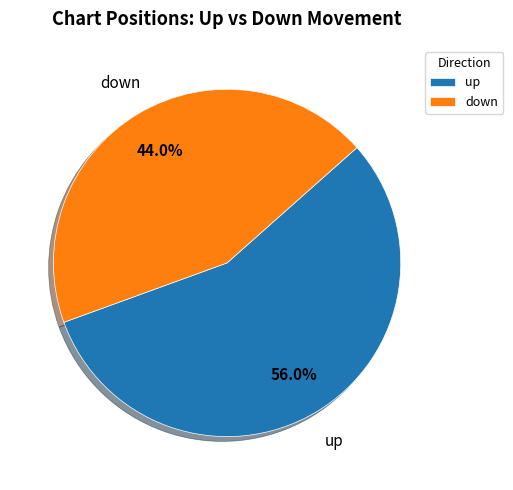

To the nearest percent, what percentage of the pie is up?

56%